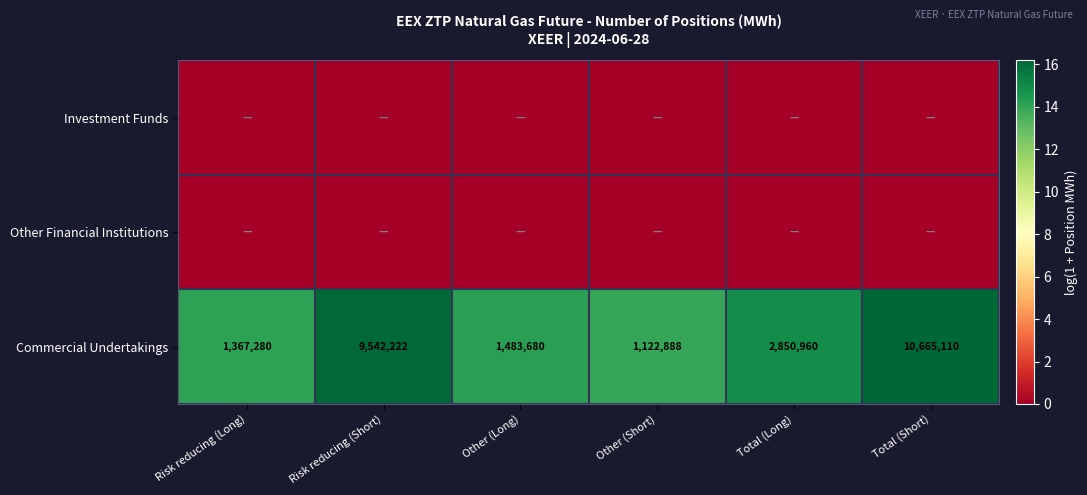

Count the number of categories in the chart.

6